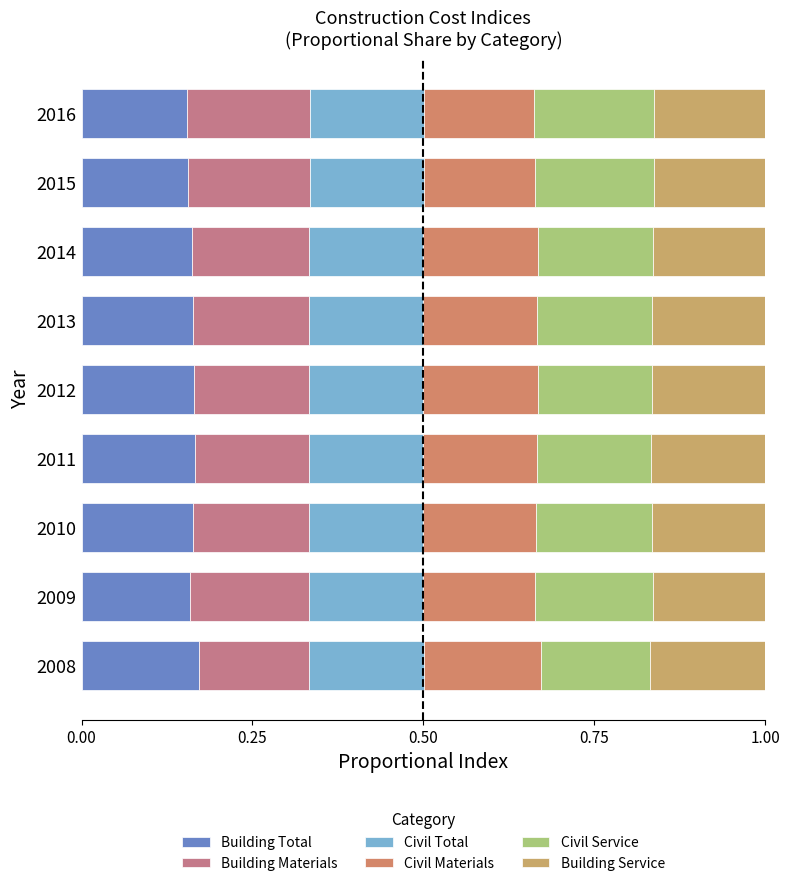

Count the number of categories in the chart.

9